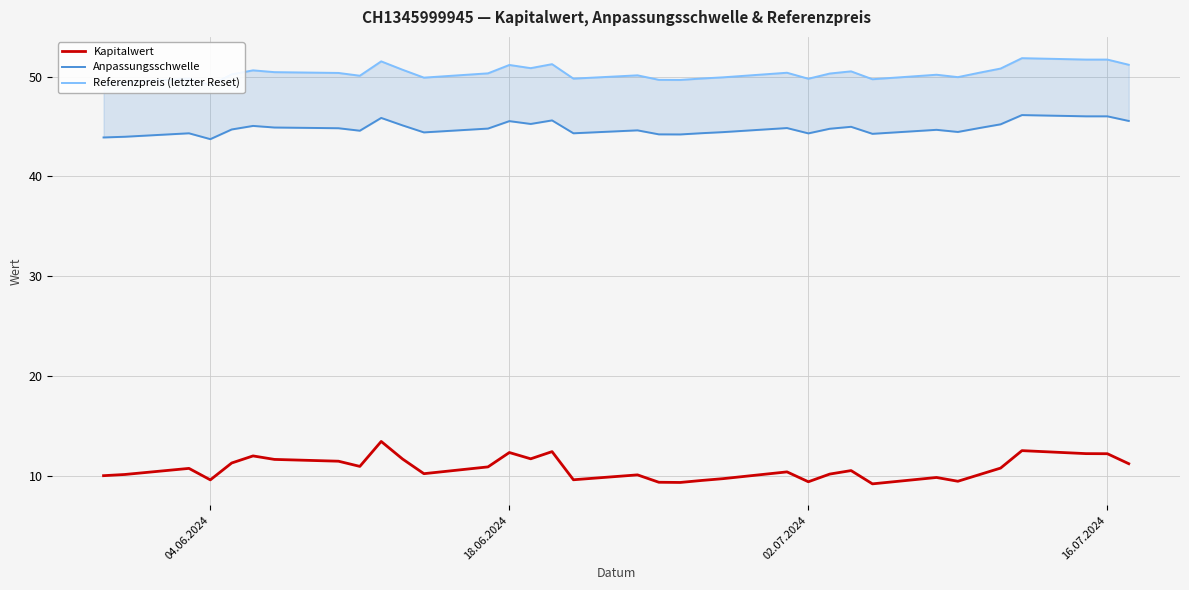

What is the value of the Referenzpreis (letzter Reset) point at the 15th from the left?

50.8